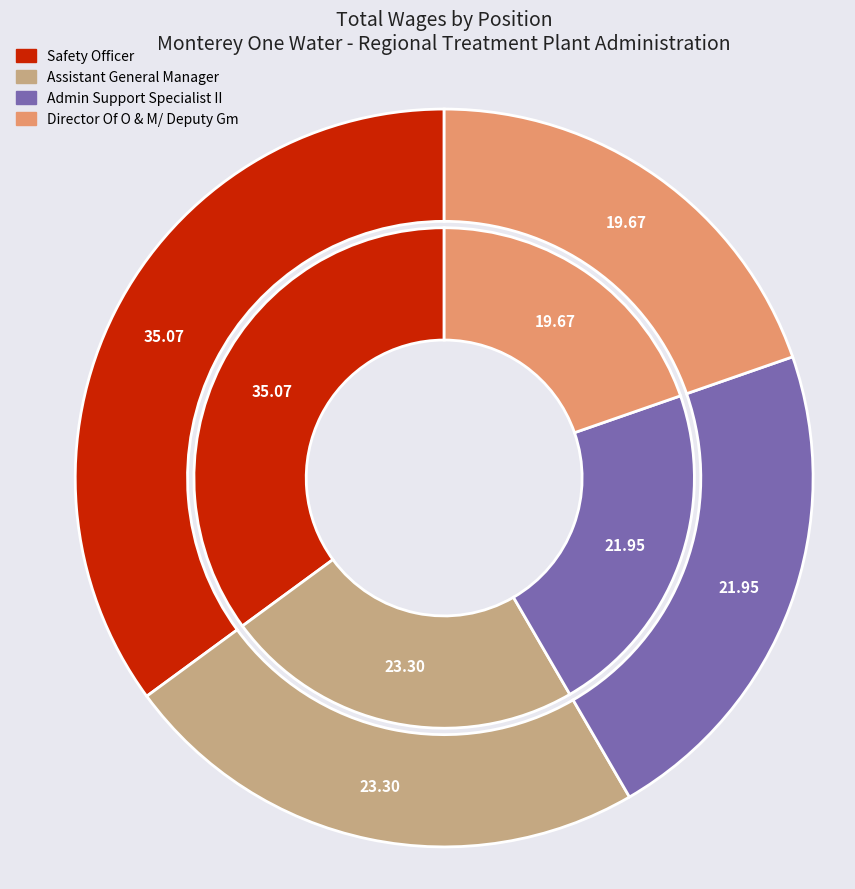

To the nearest percent, what is the average slice percentage?

25%